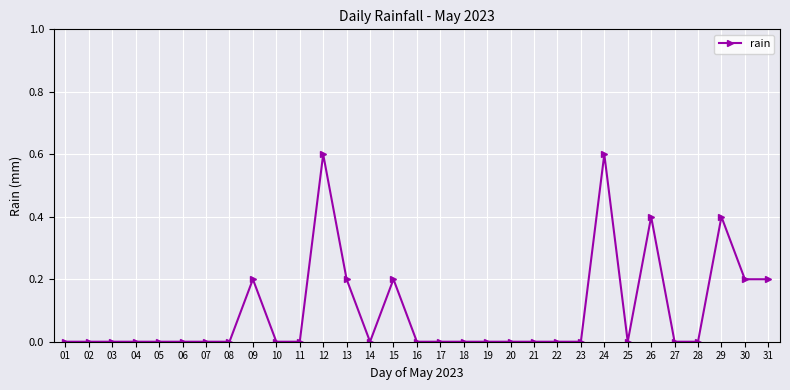

True or false: there are more than 1 points higher than both neighbors.

True